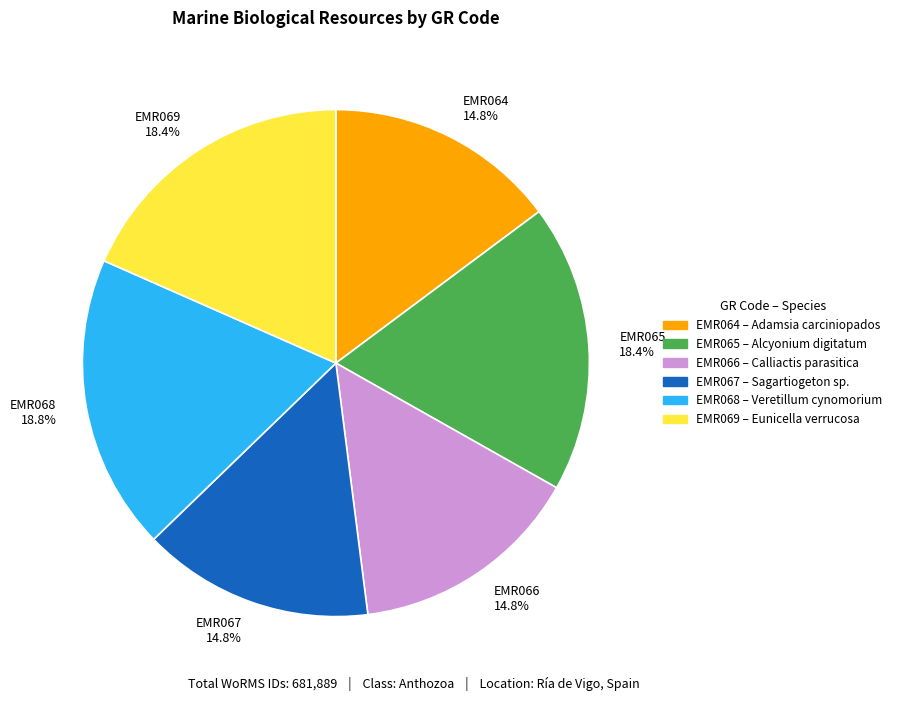

What portion of the pie excludes EMR066 14.8%?

85.2%